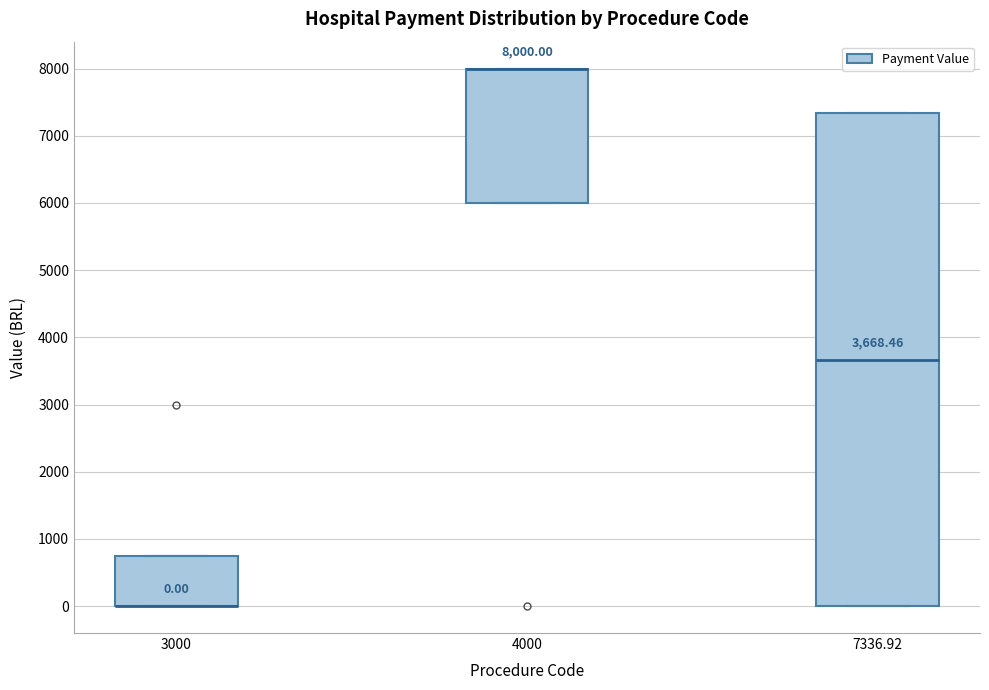

Which box is the tallest, from its lower edge to its upper edge?

7336.92